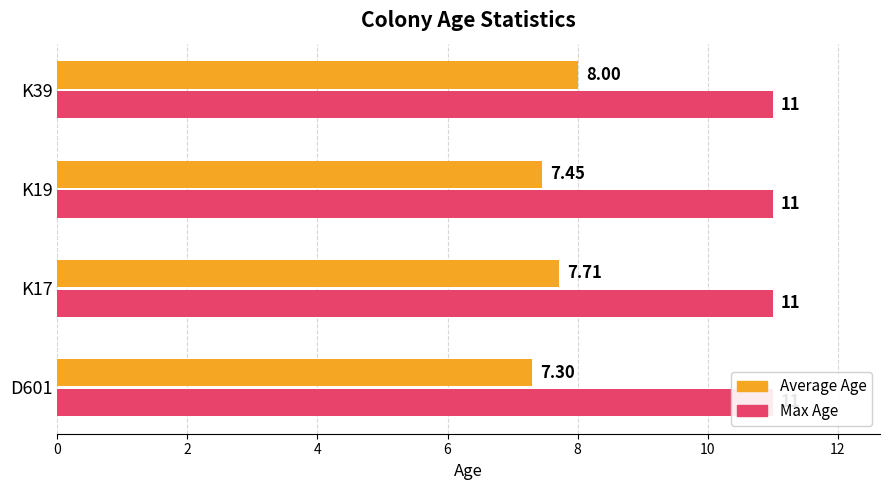

Is the value of Max Age at 6 greater than the value of Average Age at 0?

No